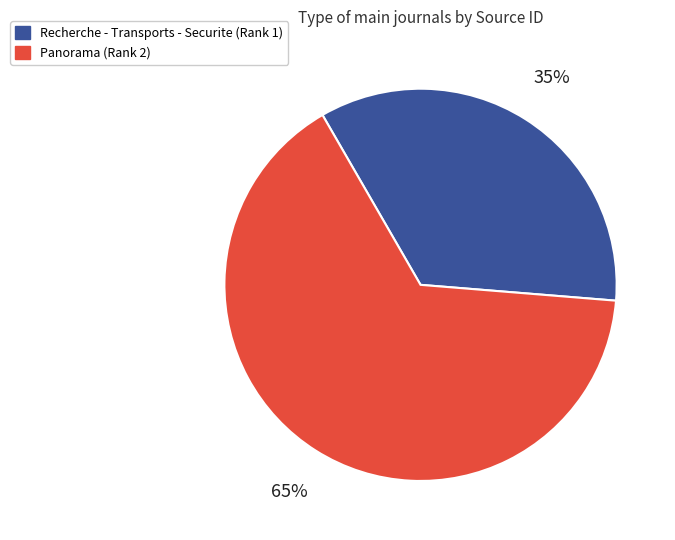

To the nearest percent, what is the combined percentage of Recherche - Transports - Securite (Rank 1) and Panorama (Rank 2)?

100%